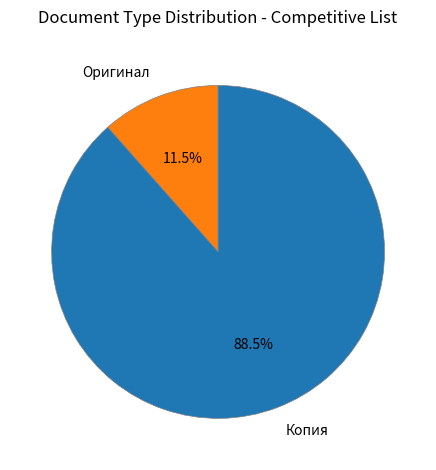

What is the smallest slice in the pie chart?

Оригинал